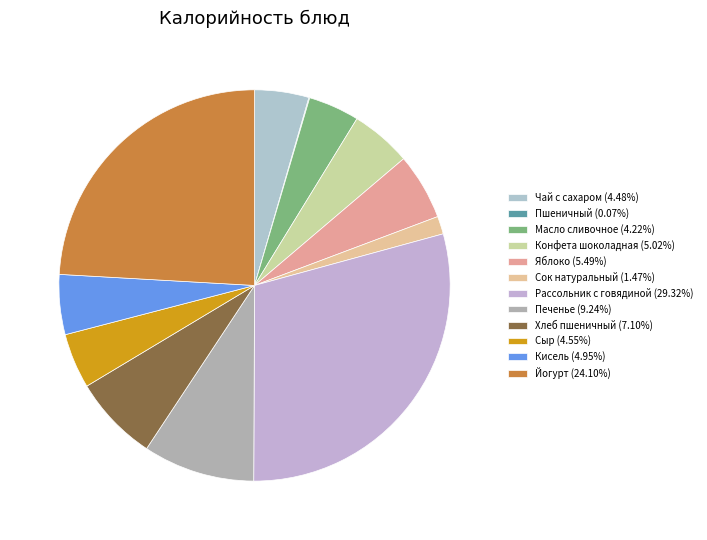

The Конфета шоколадная slice represents 5% of the pie. True or false?

True